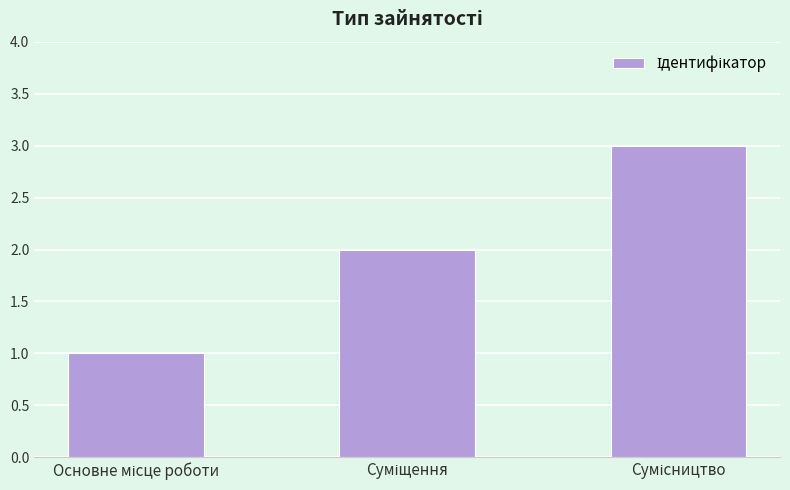

What is the sum of all values?

6